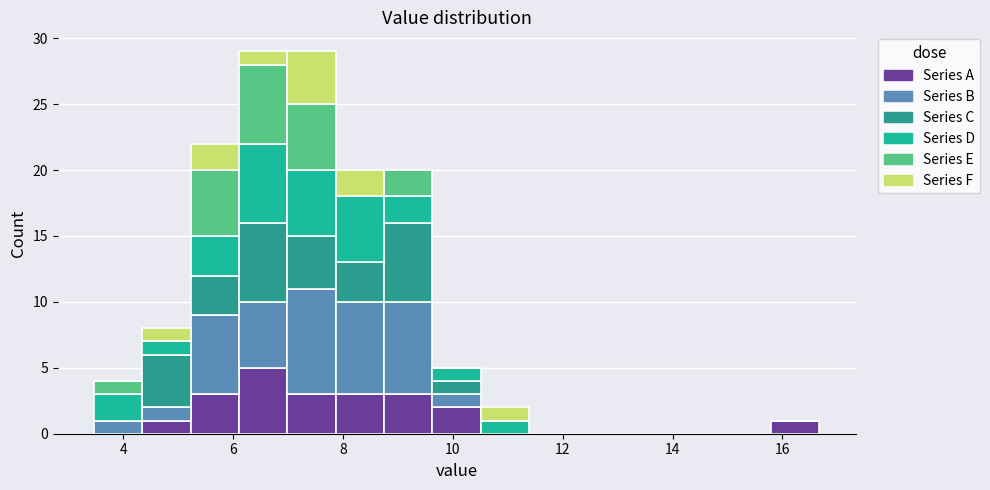

What is the total height of the stacked bar covering 4.4 to 5.2 on the x-axis? Neither the bar edges nor the heights are printed on the chart, so give them approximately, as read against the axes.

8